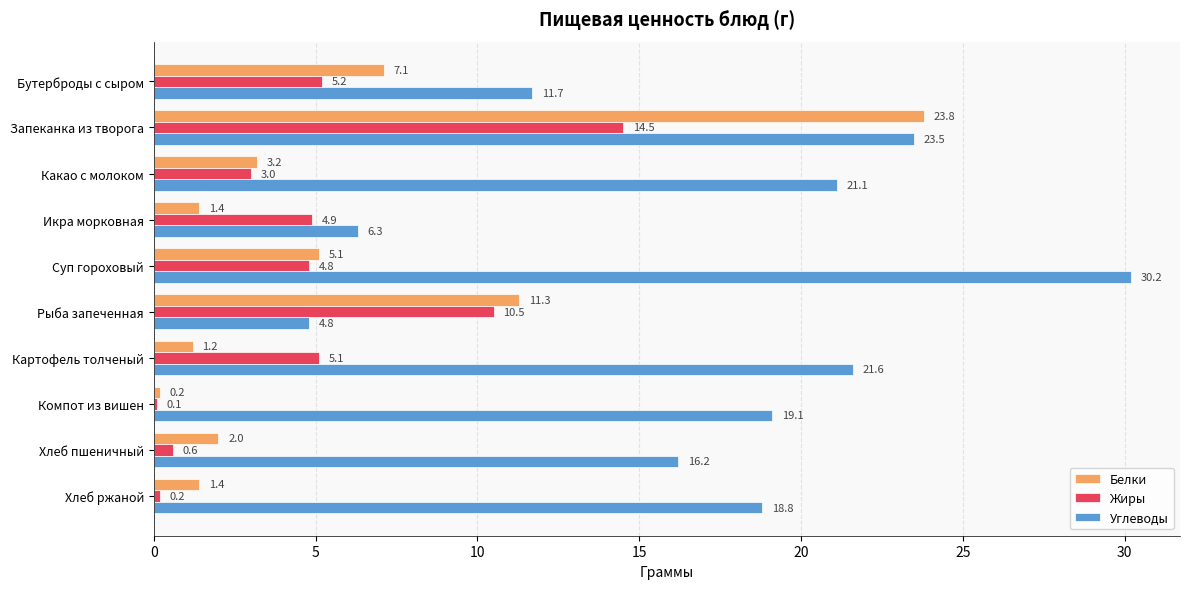

Which series changed the most between Хлеб пшеничный and Хлеб ржаной?

Углеводы